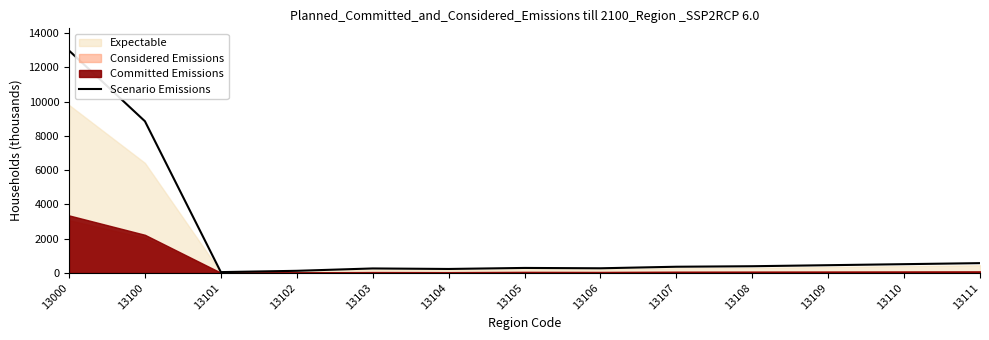

At which label does the data first exceed 360?

13000